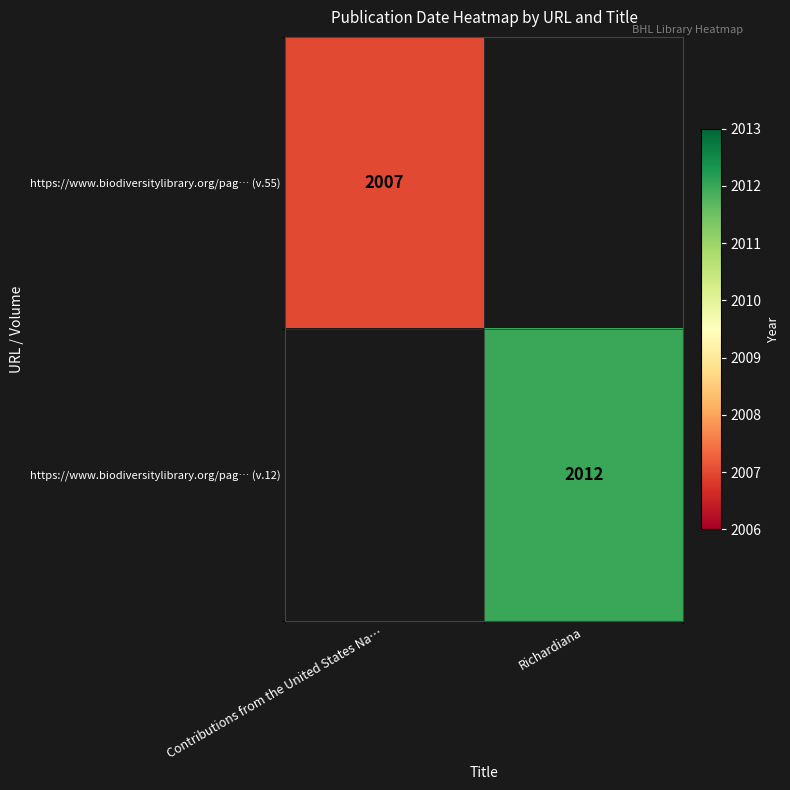

Which has a higher value, Contributions from the United States Na… or Richardiana?

Richardiana